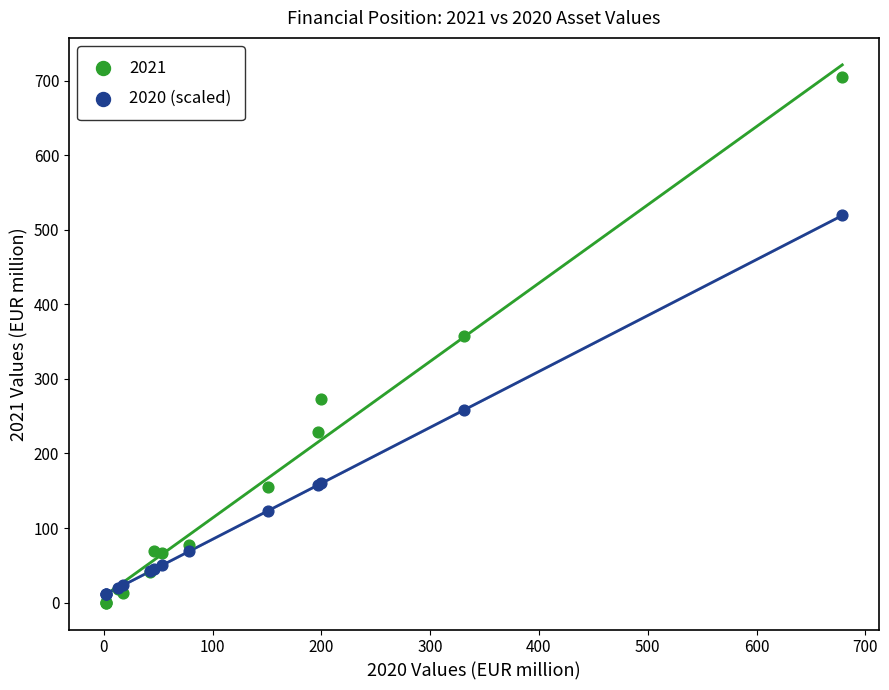

What is the X range (max minus min) for the scatter plot?

677.0